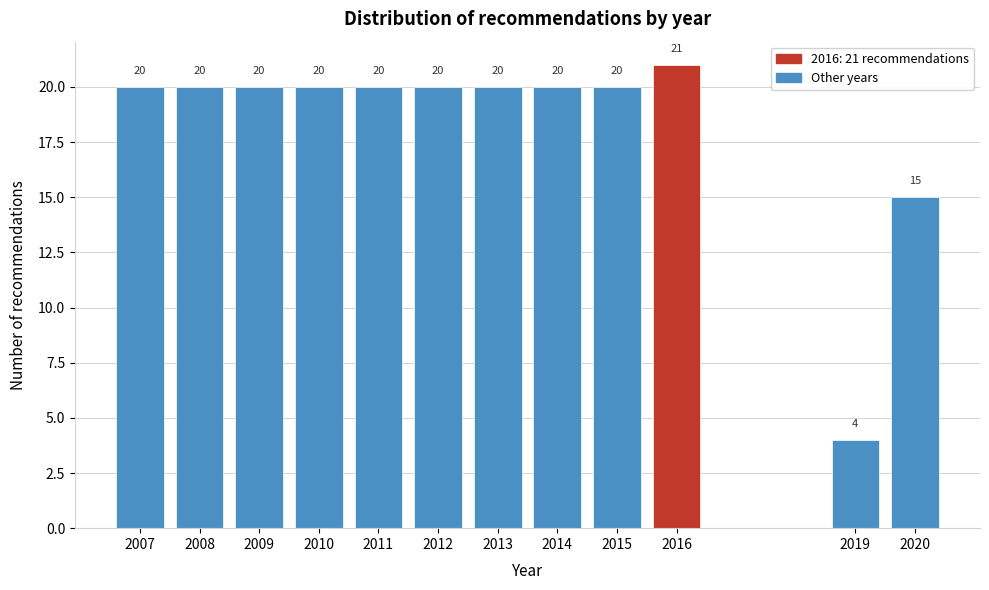

Reading left to right, list all the values displayed in this chart.

2007=20	2008=20	2009=20	2010=20	2011=20	2012=20	2013=20	2014=20	2015=20	2016=21	2019=4	2020=15